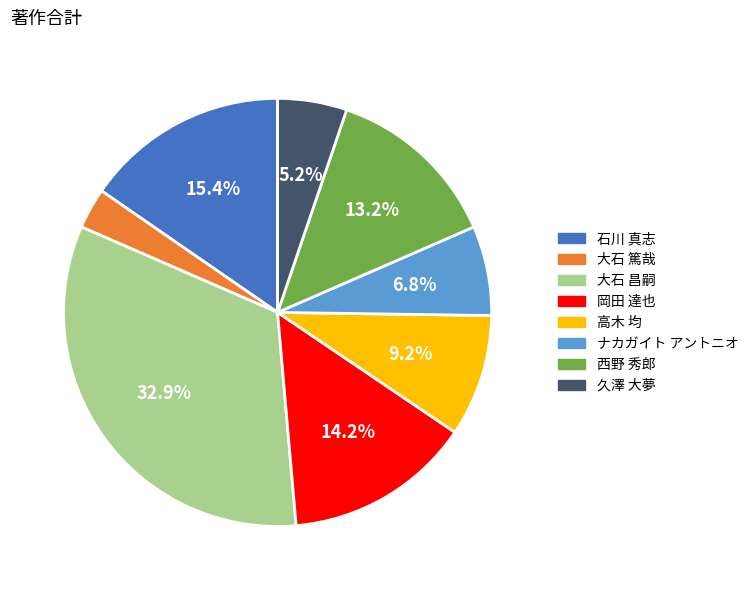

Count the number of slices in the pie.

8